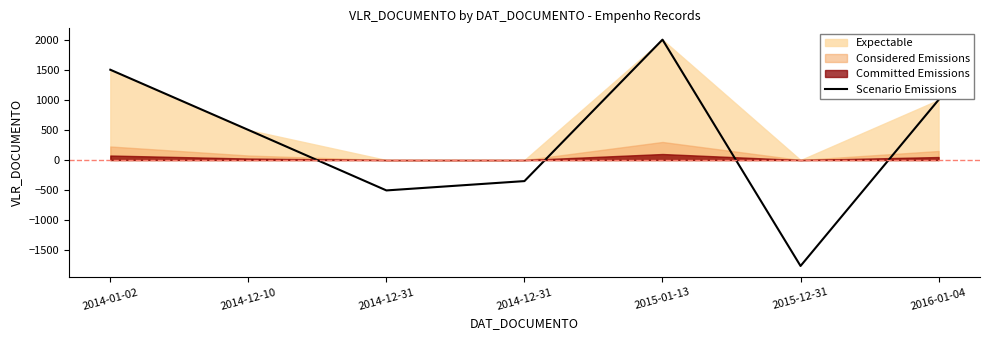

Does the chart display data point markers on the line(s)?

No